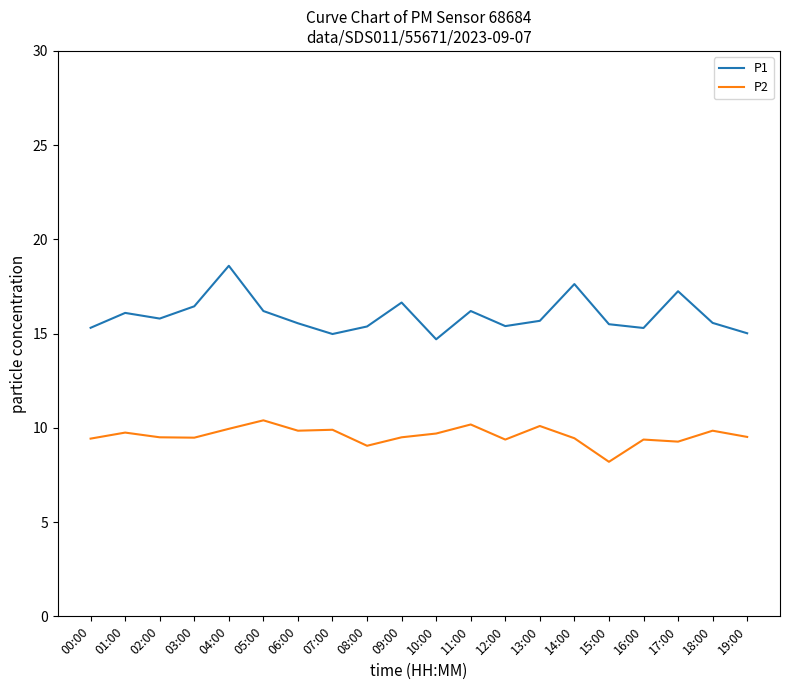

Is the value of P1 at 01:00 greater than the value of P2 at 16:00?

Yes